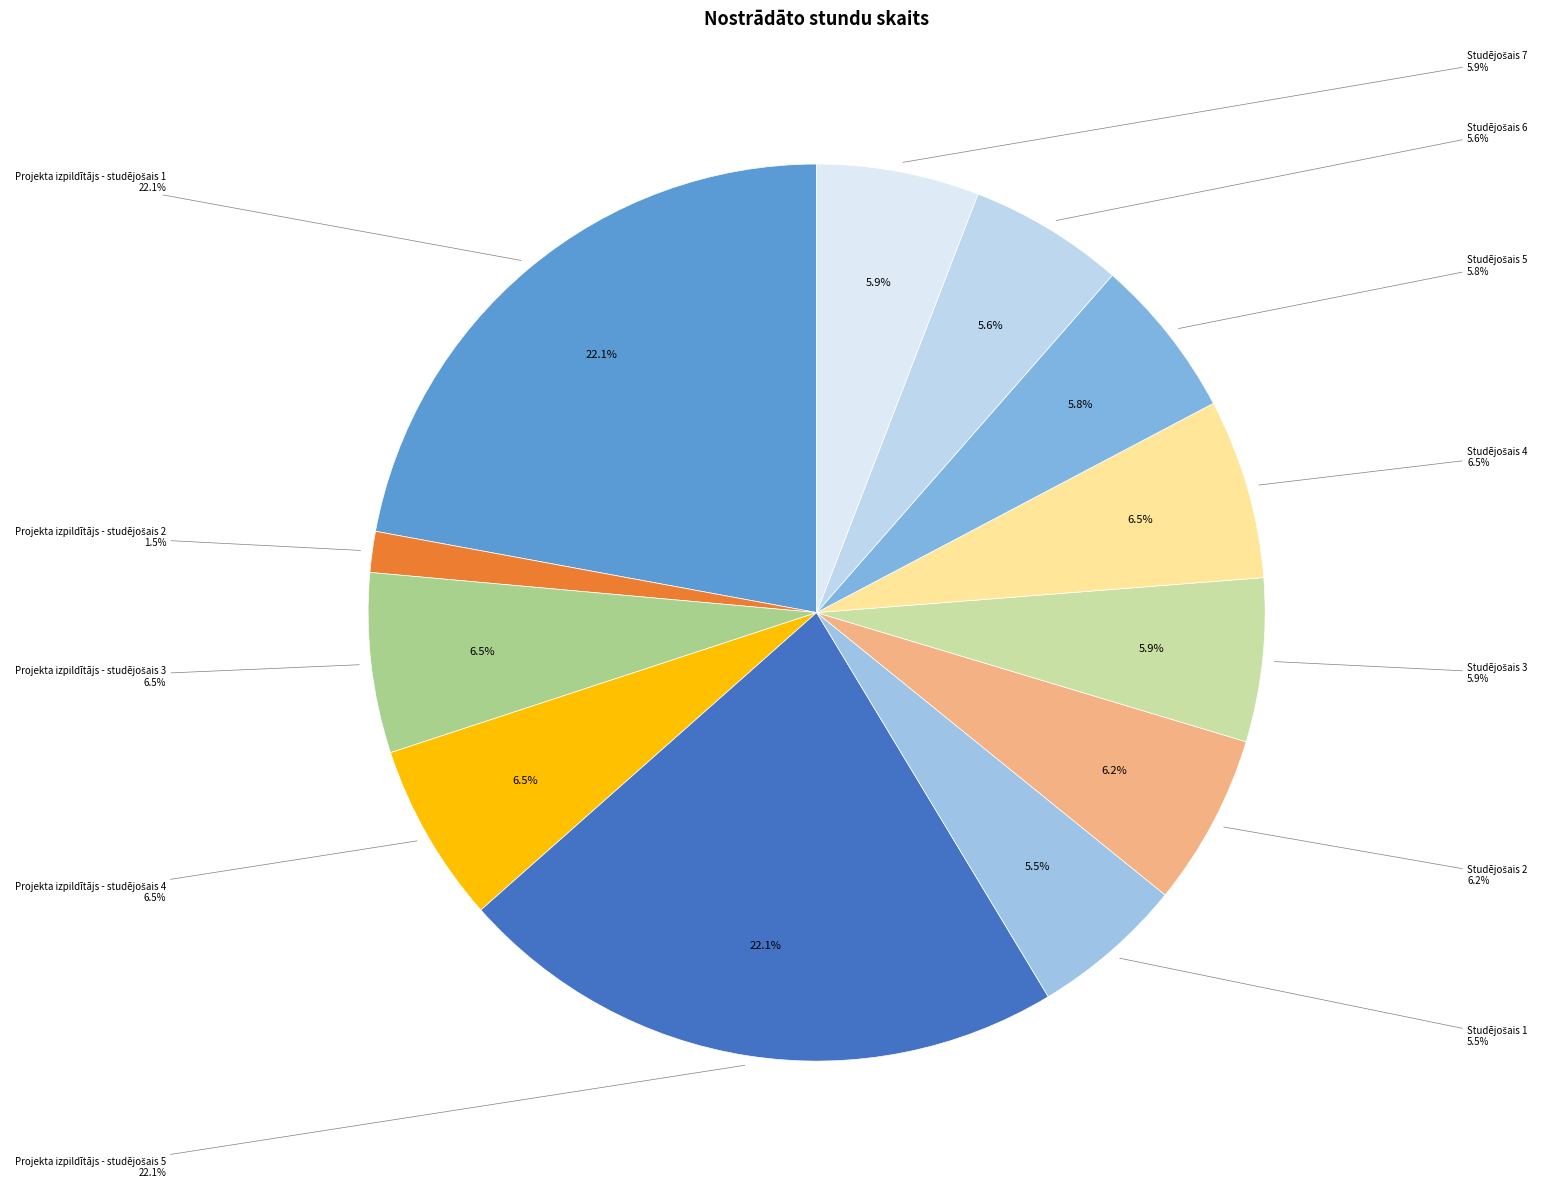

To the nearest percent, what is the difference between the Studējošais 5 and Studējošais 4 slice percentages?

1%